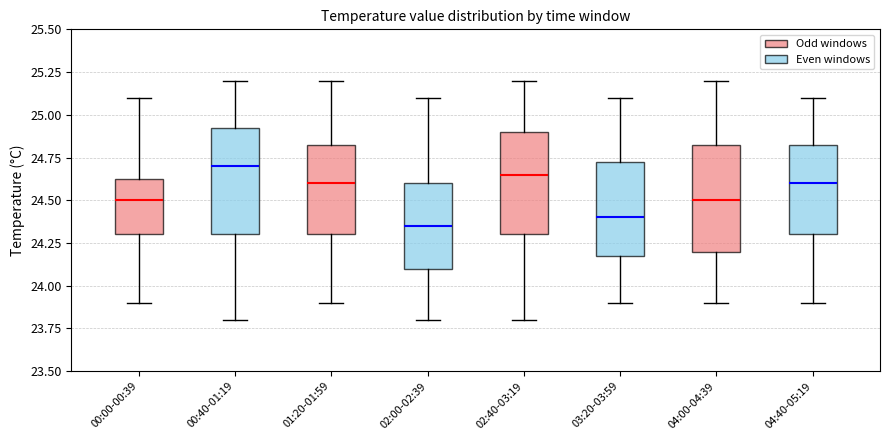

Which box has the highest median line?

00:40-01:19